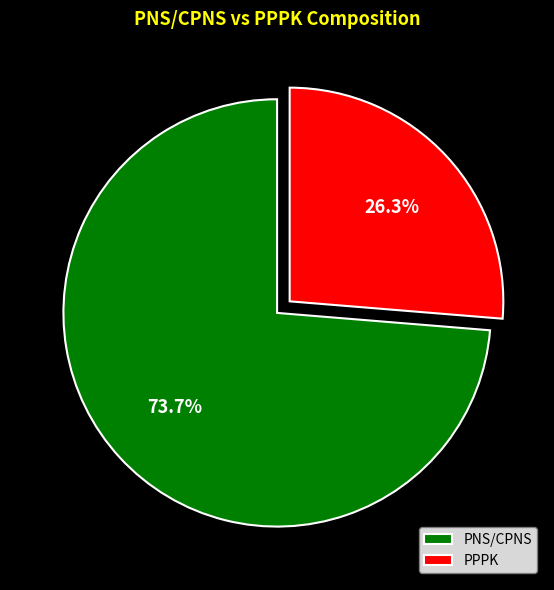

How many segments does this pie chart have?

2